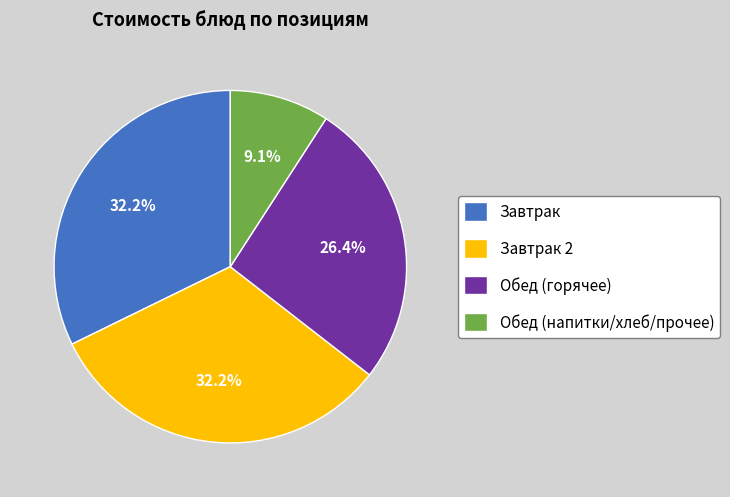

Which category has the smallest portion of the pie?

Обед (напитки/хлеб/прочее)